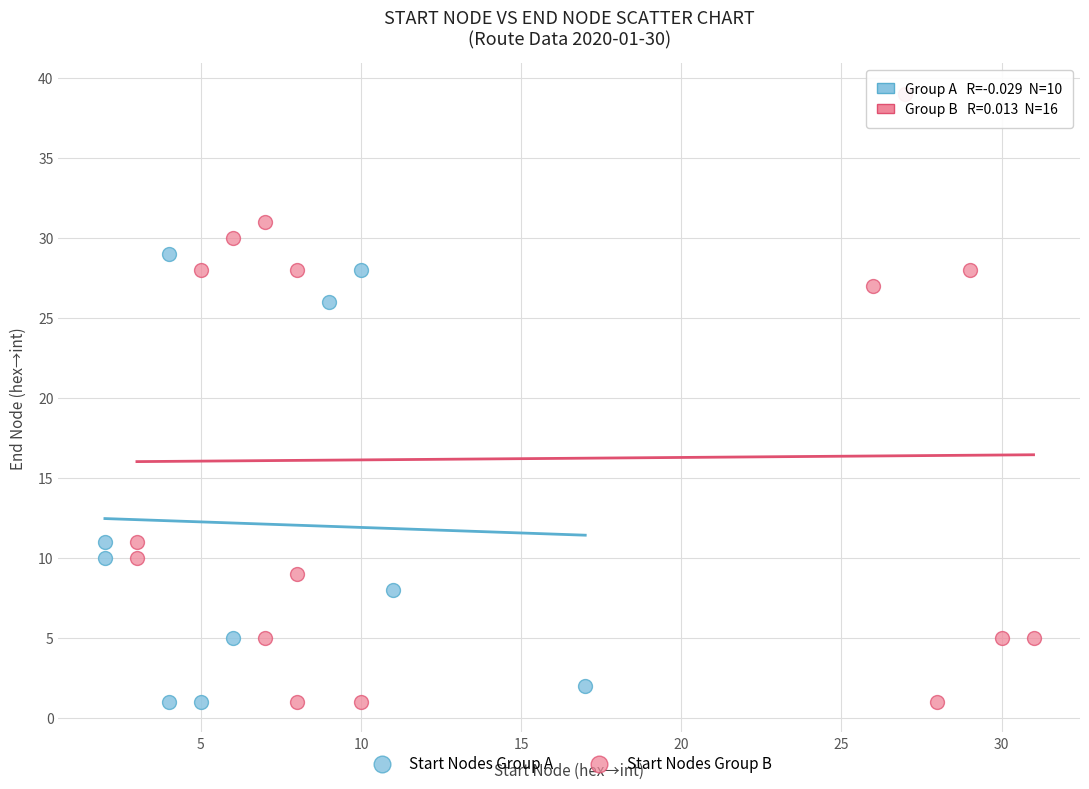

Which series contains the highest Y value?

Start Nodes Group B